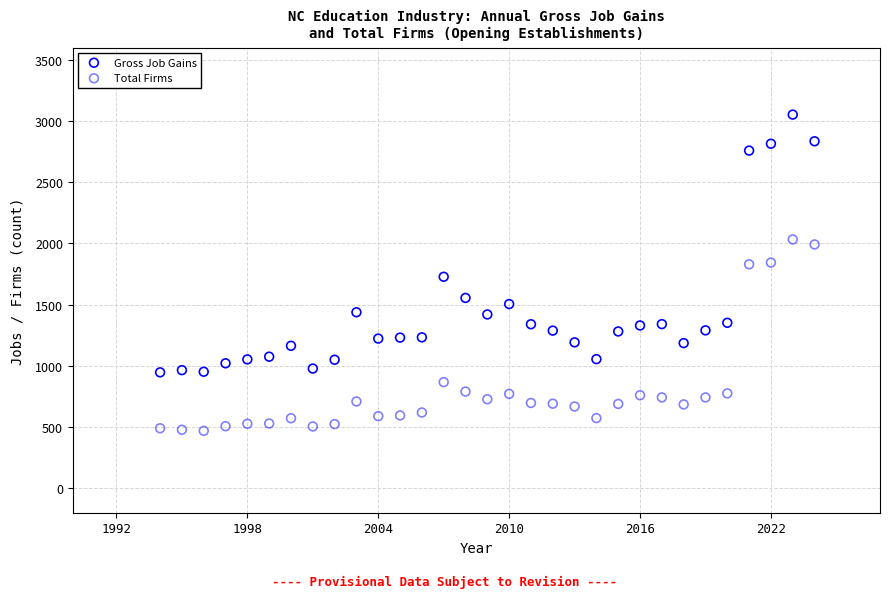

What is the X range (max minus min) for the scatter plot?

30